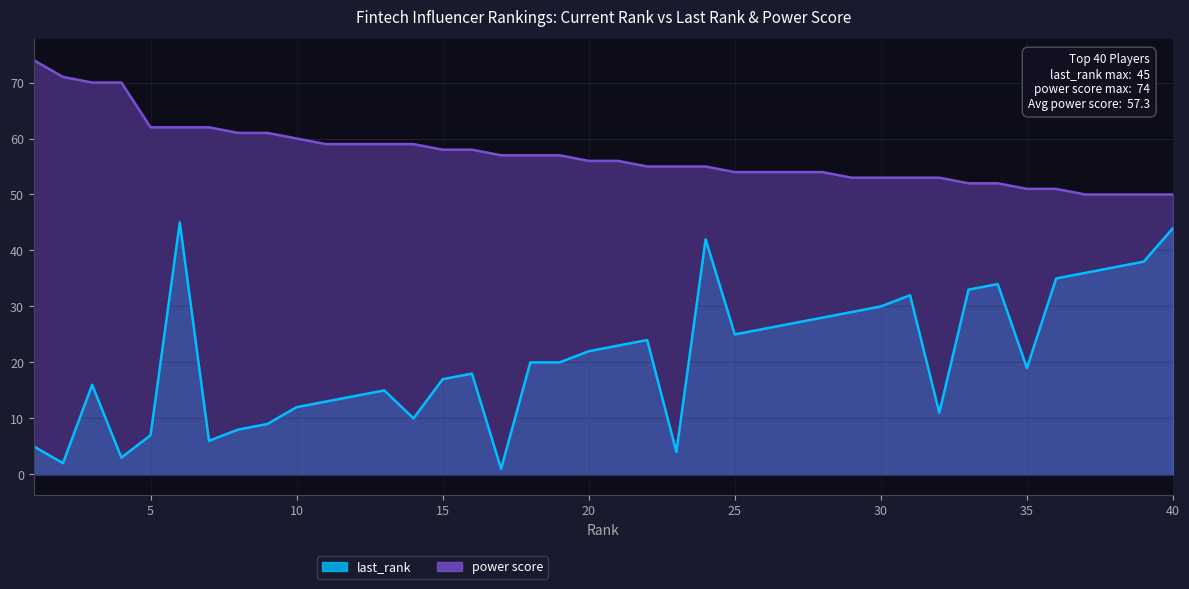

What is the total value across all series at 16?

76